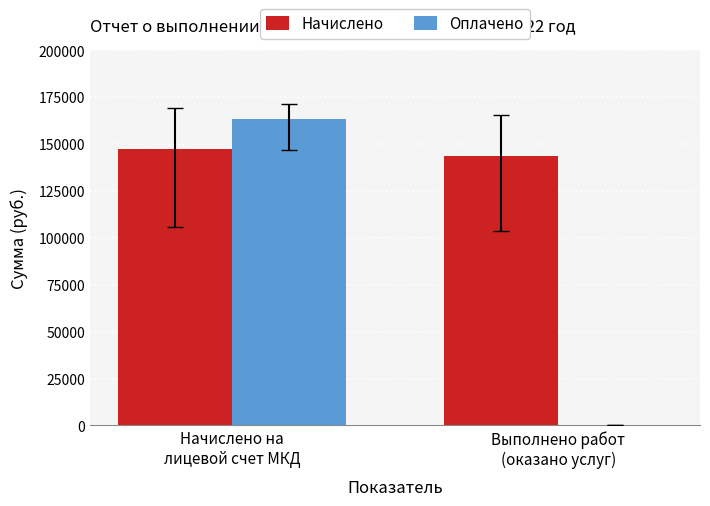

What is the sum of all Начислено values?

291111.7